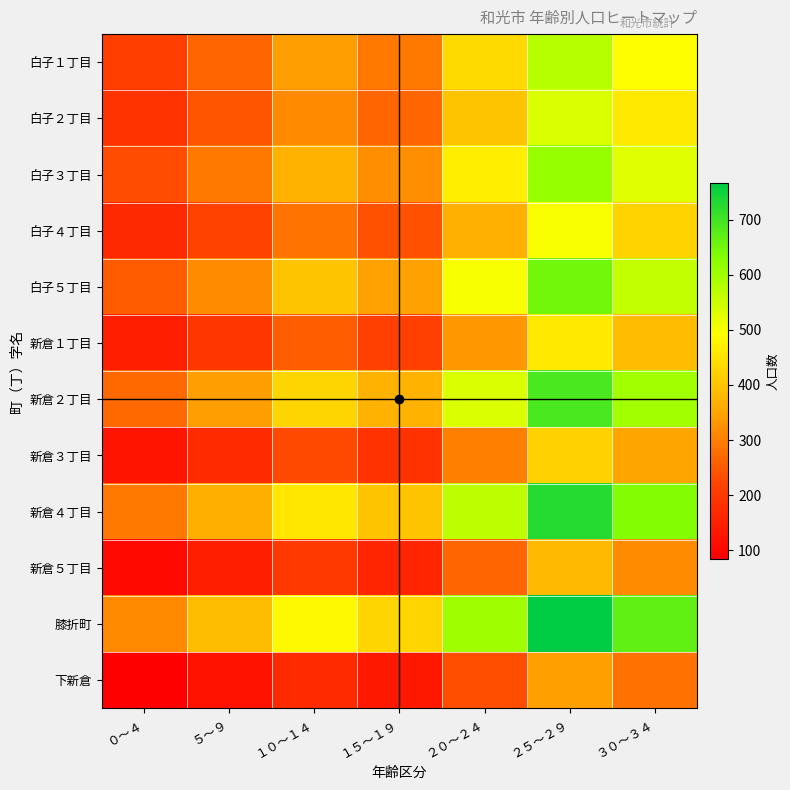

At how many categories does at least one series exceed 682?

1